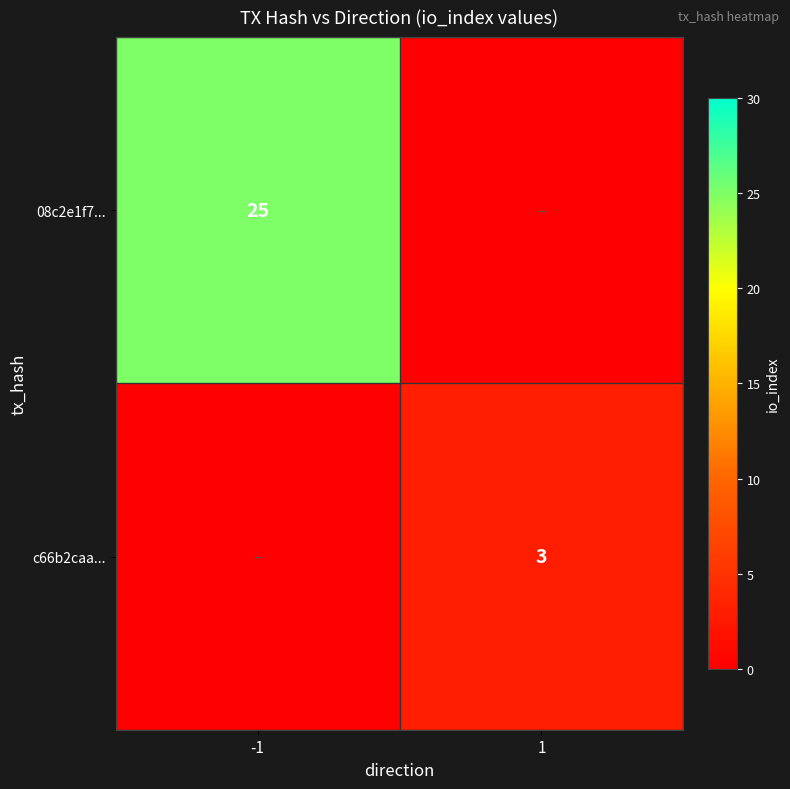

Is the value of 08c2e1f7... at -1 greater than the value of c66b2caa... at 1?

Yes